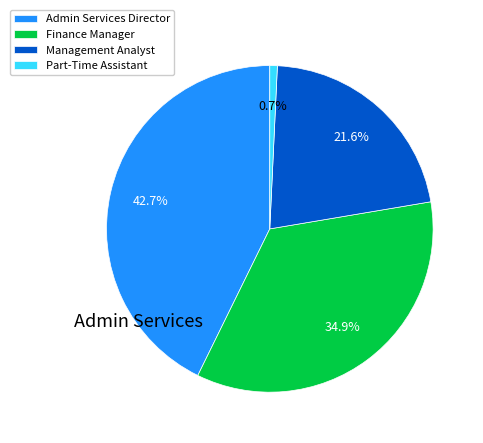

Which slice is the smallest?

Part-Time Assistant